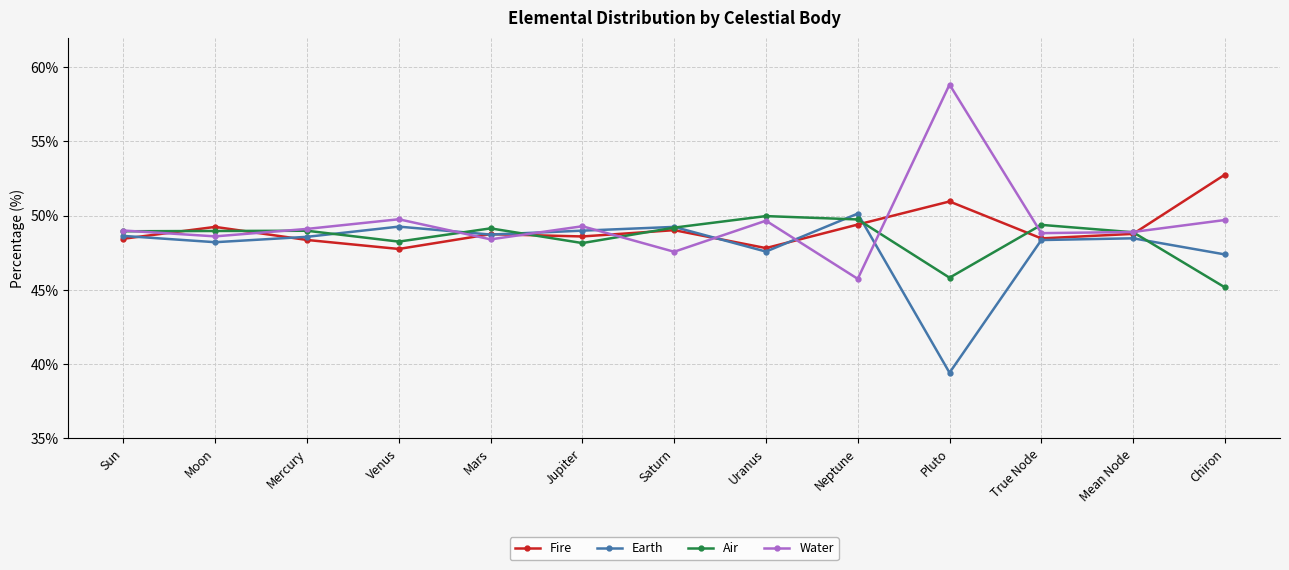

What is the smallest value displayed?

39.4